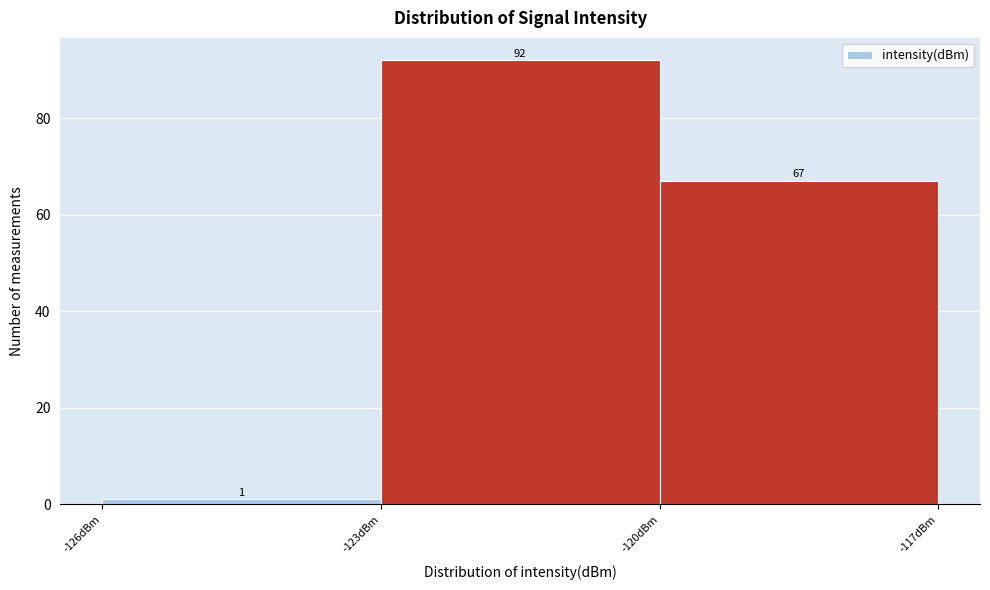

Which range on the x-axis has the tallest bar?

-123 to -120